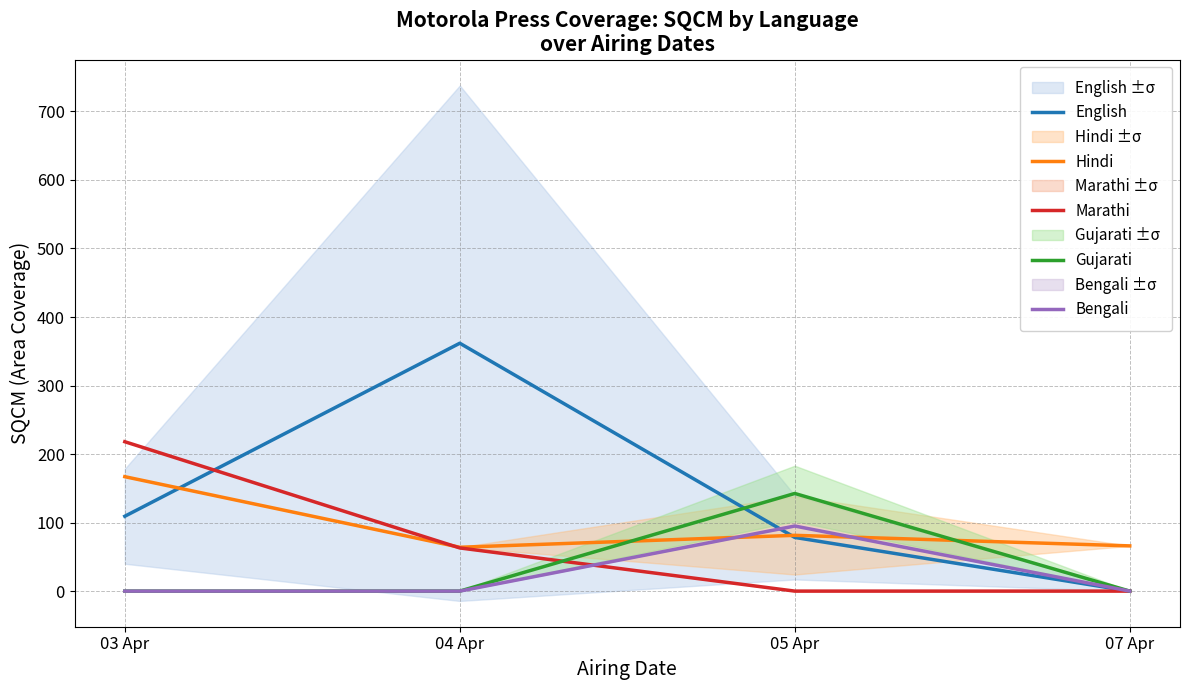

At how many categories does at least one series exceed 174?

2